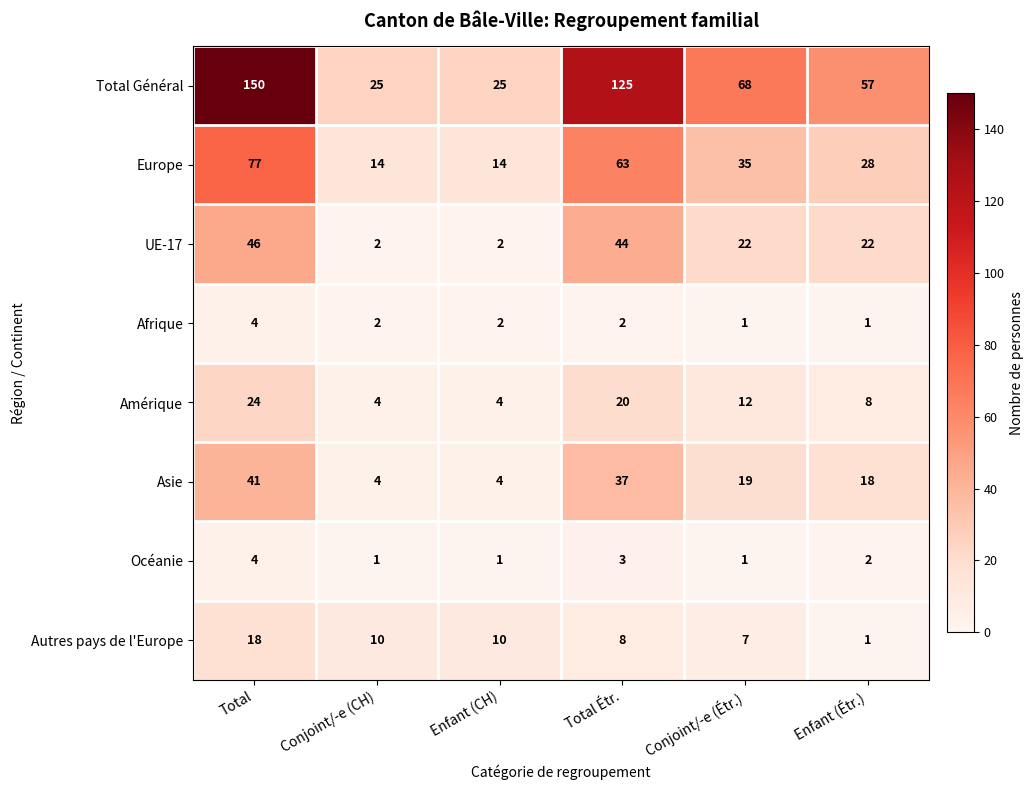

What is the minimum value shown in the chart?

1